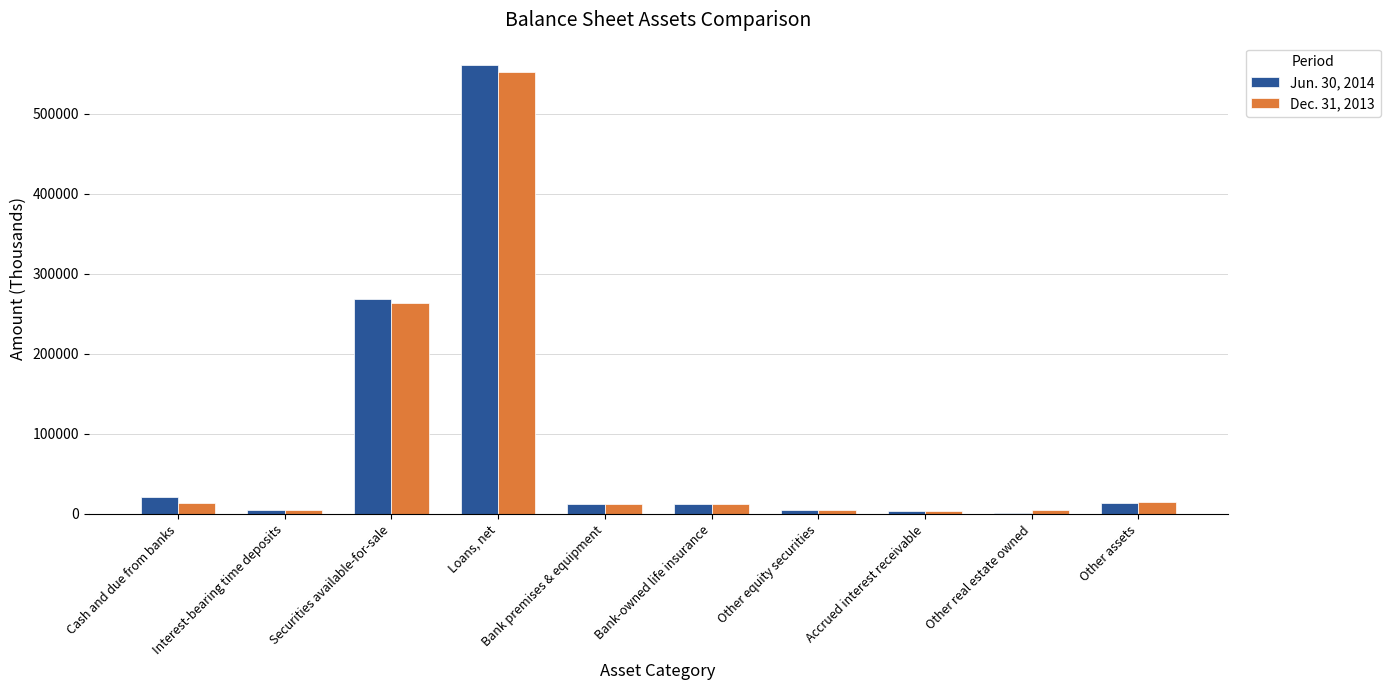

Read the Jun. 30, 2014 value at Interest-bearing time deposits, to the nearest 100.

4500